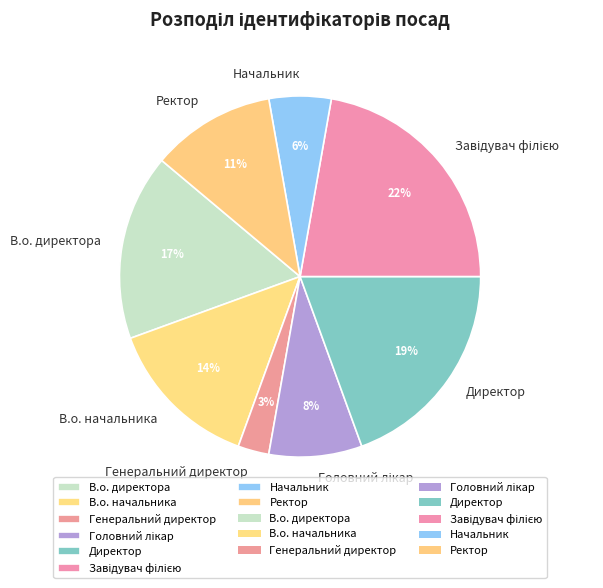

To the nearest percent, what is the difference between the largest and smallest slice percentages?

19%